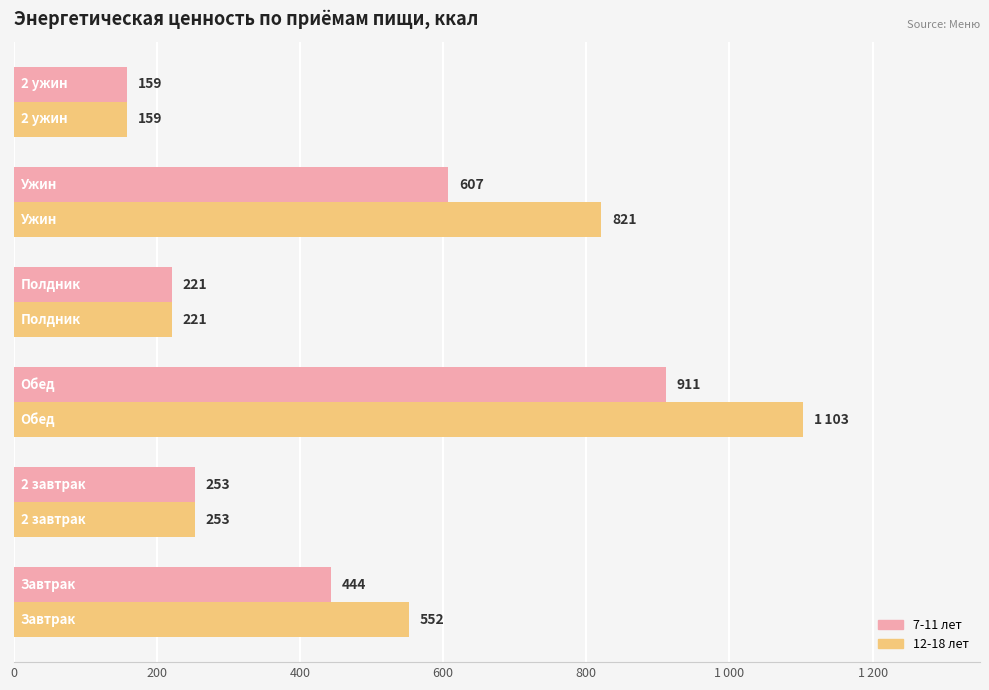

What is the value of the 7-11 лет bar at the 5th from the left?

607